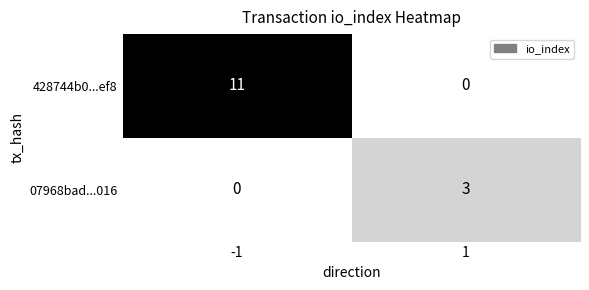

Which series has the widest spread of values?

428744b0...ef8